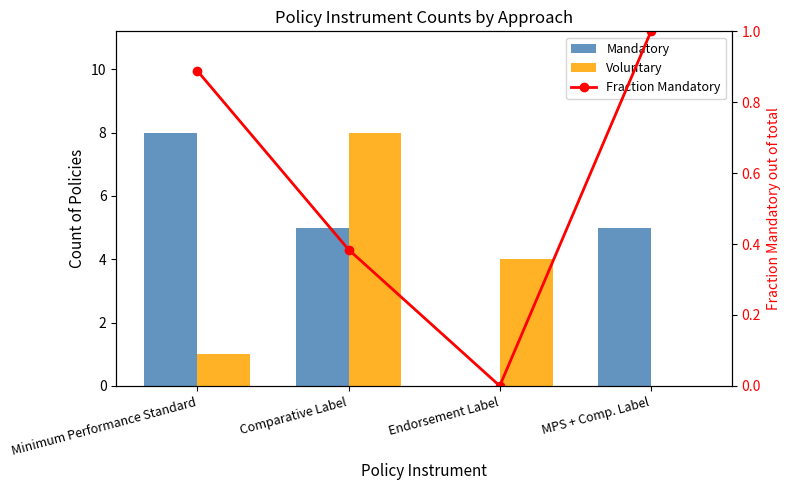

Which has a higher value, Endorsement Label or Comparative Label?

Comparative Label